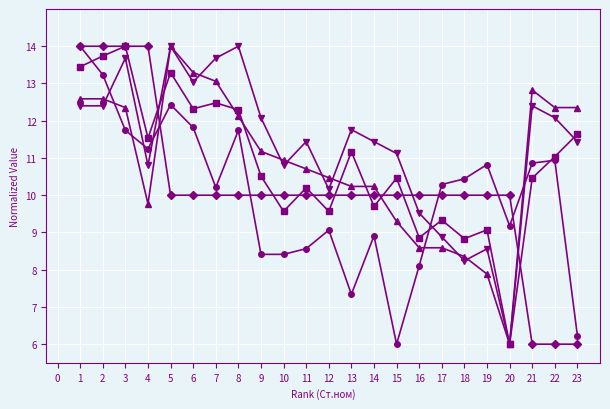

What is the difference between the highest and lowest values at 21?

6.8